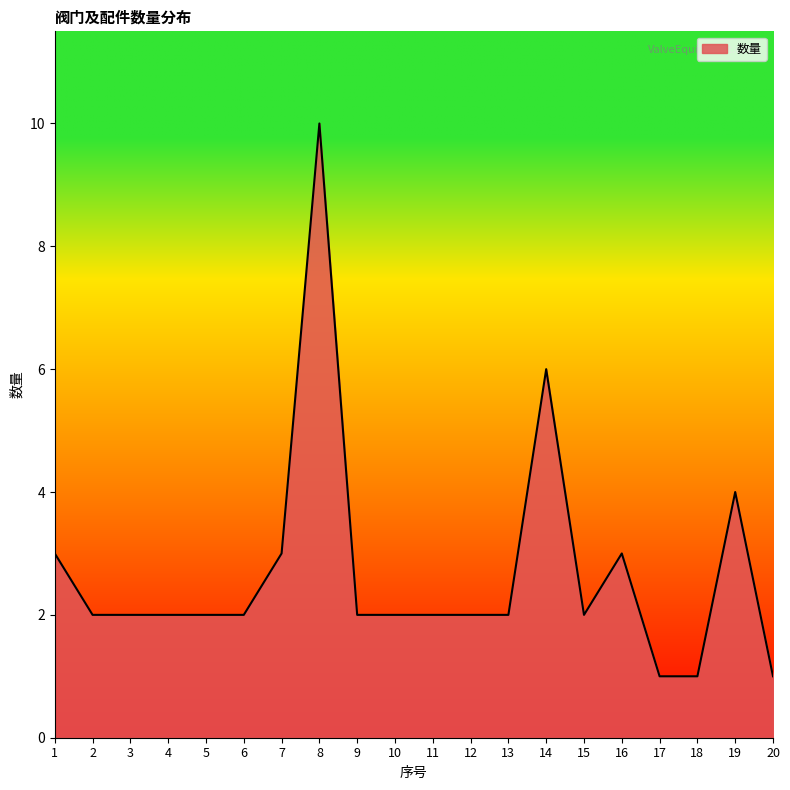

True or false: the data has more than 1 interior local peaks.

True